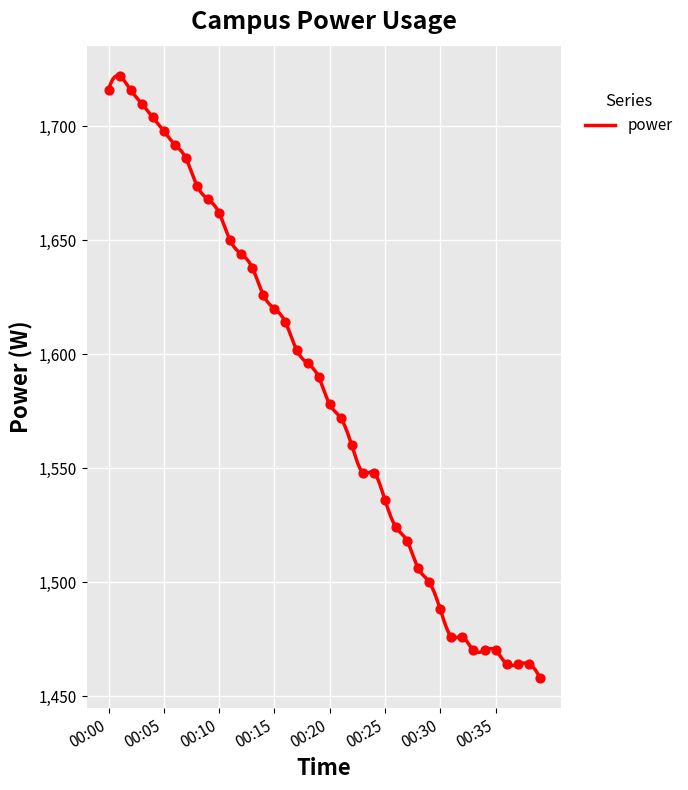

What is the change in value from 00:19 to 00:27?

-72